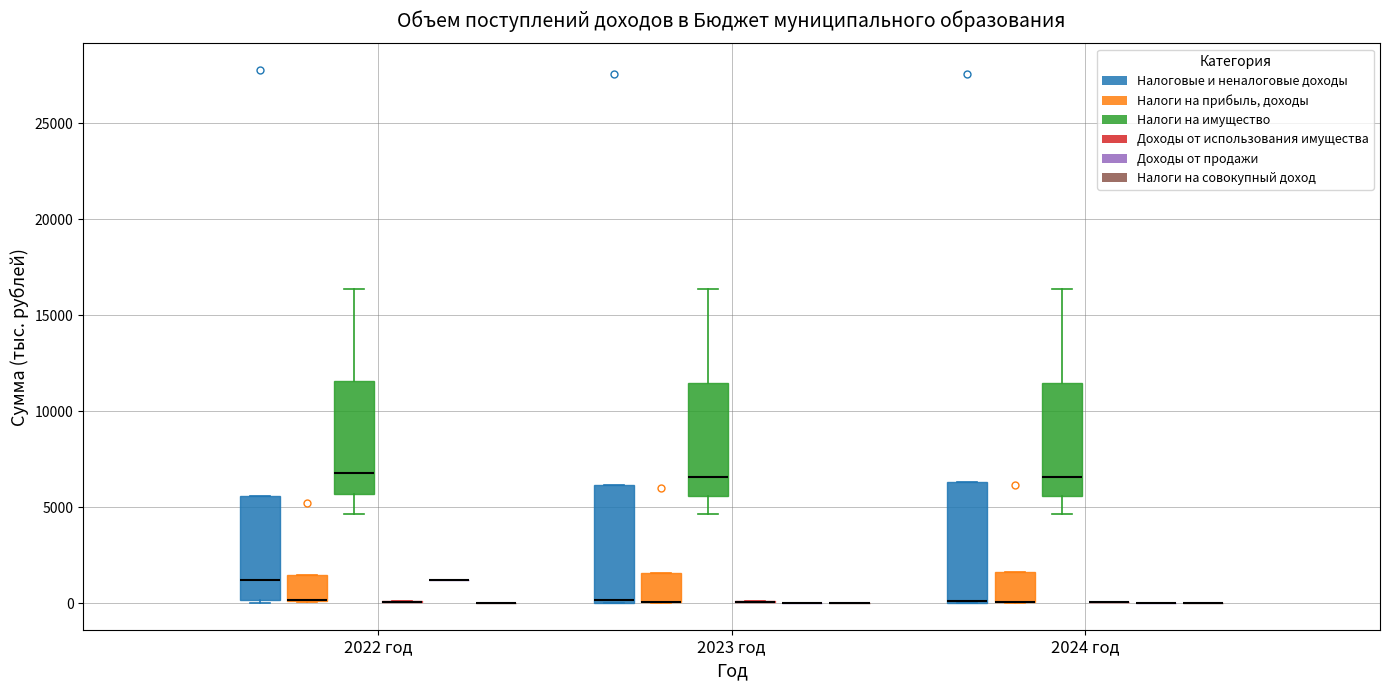

Reading left to right, read every box against the y-axis: the position of its median line, the range the box covers, and the ends of its whiskers. The values are not printed on the chart, so give them approximately, as read against the axis.

2022 год (Налоговые и неналоговые доходы): median 1000, box 0 to 5500, whiskers 0 (just below the box's lower edge) to 5500
2022 год (Налоги на прибыль, доходы): median 0 (drawn on the box's lower edge), box 0 to 1500, whiskers 0 to 1500
2022 год (Налоги на имущество): median 7000, box 5500 to 11500, whiskers 4500 to 16500
2022 год (Доходы от использования имущества): box collapsed to a line at 0, whiskers 0 to 0
2022 год (Доходы от продажи): box collapsed to a line at 1000, whiskers 1000 to 1000
2022 год (Налоги на совокупный доход): box collapsed to a line at 0, whiskers 0 to 0
2023 год (Налоговые и неналоговые доходы): median 0, box 0 to 6000, whiskers 0 to 6000
2023 год (Налоги на прибыль, доходы): median 0 (drawn on the box's lower edge), box 0 to 1500, whiskers 0 to 1500
2023 год (Налоги на имущество): median 6500, box 5500 to 11500, whiskers 4500 to 16500
2023 год (Доходы от использования имущества): box collapsed to a line at 0, whiskers 0 to 0
2023 год (Доходы от продажи): box collapsed to a line at 0, whiskers 0 to 0
2023 год (Налоги на совокупный доход): box collapsed to a line at 0, whiskers 0 to 0
2024 год (Налоговые и неналоговые доходы): median 0 (drawn on the box's lower edge), box 0 to 6500, whiskers 0 to 6500
2024 год (Налоги на прибыль, доходы): median 0 (drawn on the box's lower edge), box 0 to 1500, whiskers 0 to 1500
2024 год (Налоги на имущество): median 6500, box 5500 to 11500, whiskers 4500 to 16500
2024 год (Доходы от использования имущества): box collapsed to a line at 0, whiskers 0 to 0
2024 год (Доходы от продажи): box collapsed to a line at 0, whiskers 0 to 0
2024 год (Налоги на совокупный доход): box collapsed to a line at 0, whiskers 0 to 0